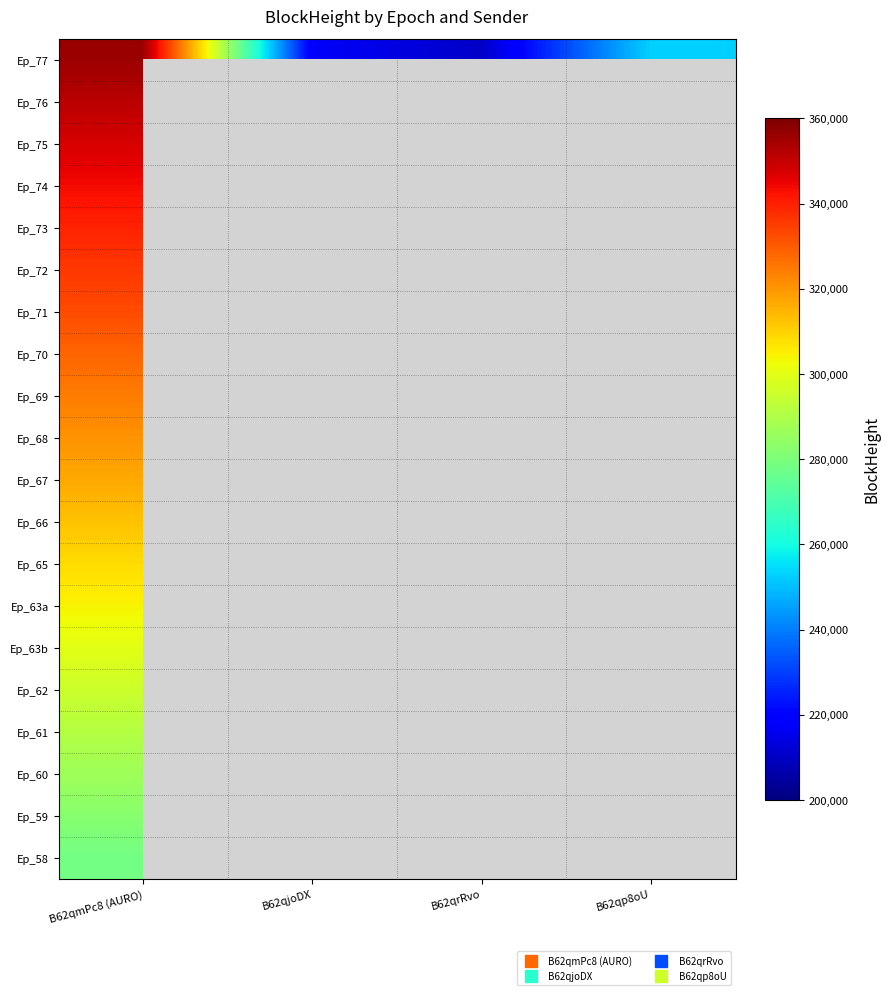

Between B62qmPc8 (AURO) and B62qrRvo, which is larger?

B62qmPc8 (AURO)